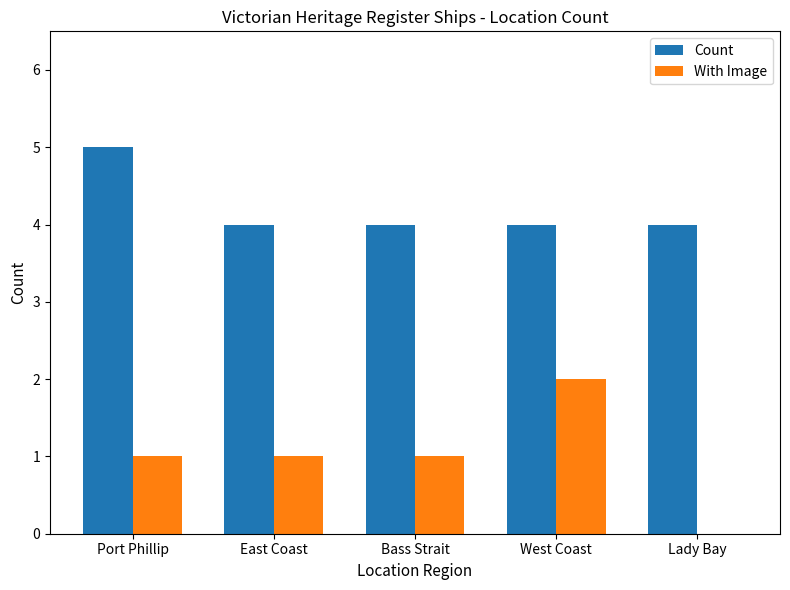

The value of With Image at Port Phillip is 0. True or false?

False